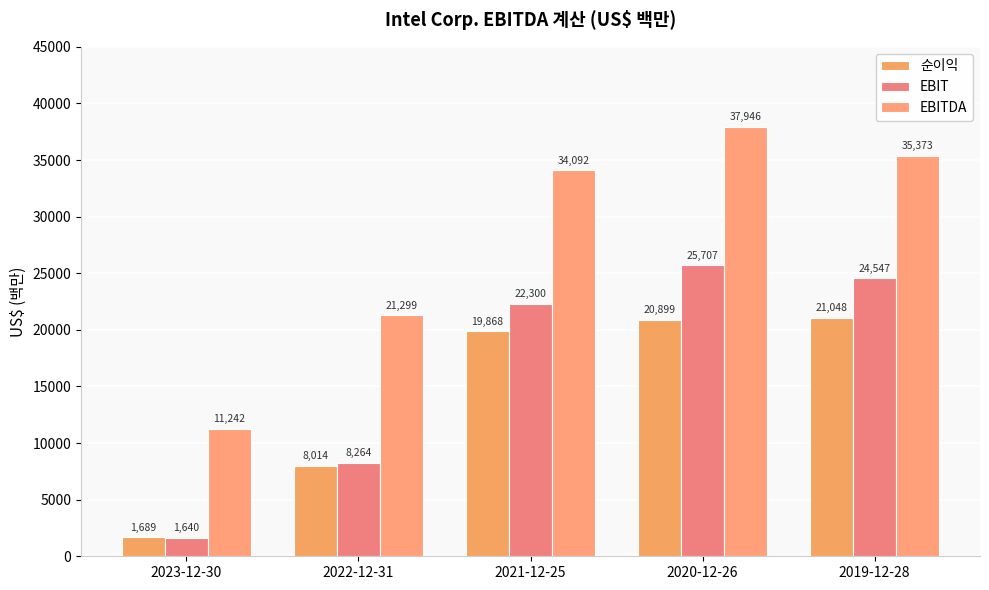

Reading right to left, list all the values displayed in this chart.

순이익: 21048	20899	19868	8014	1689
EBIT: 24547	25707	22300	8264	1640
EBITDA: 35373	37946	34092	21299	11242